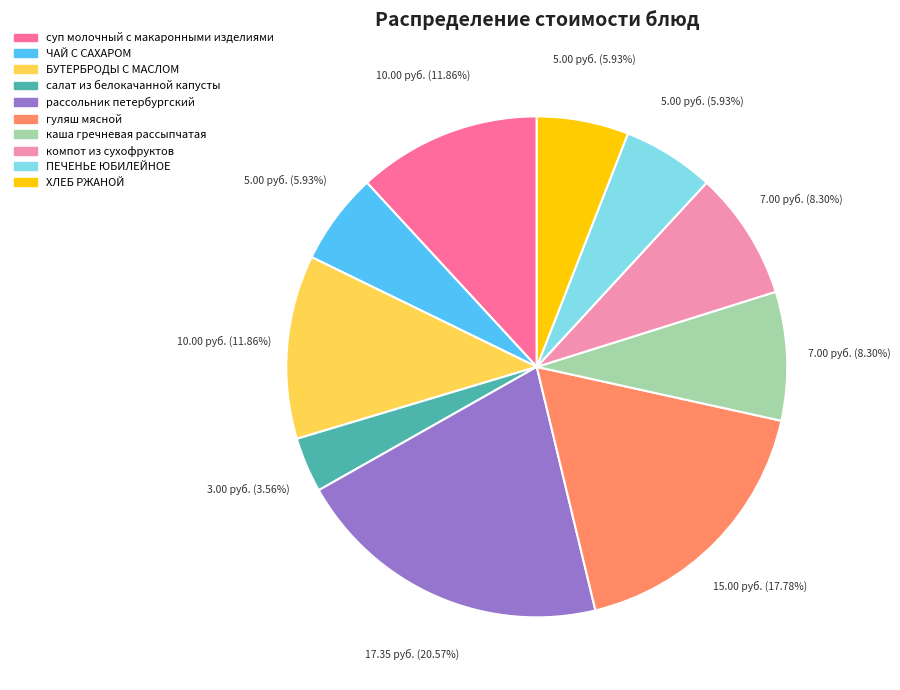

What percentage is the суп молочный с макаронными изделиями slice, to the nearest percent?

12%